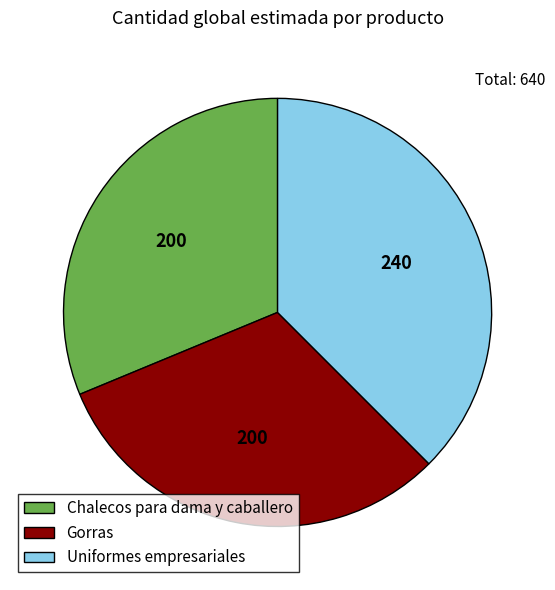

Combined, do Chalecos para dama y caballero and Gorras account for over 50%?

Yes